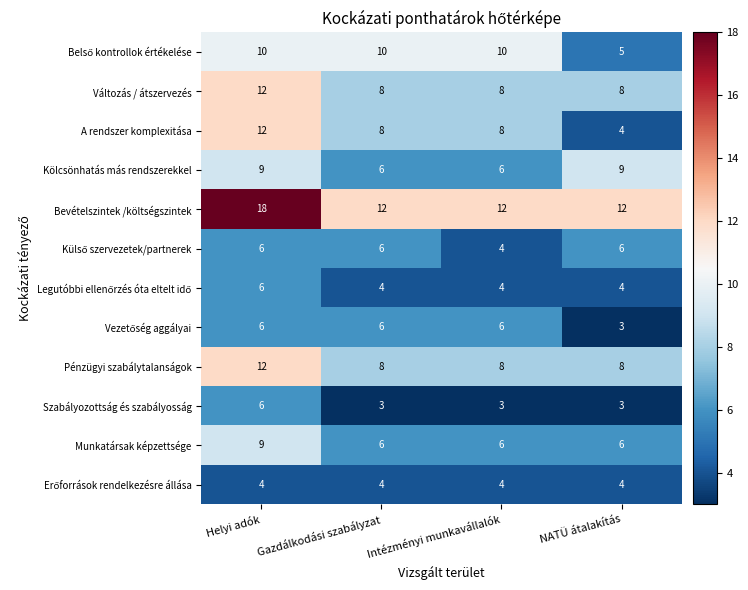

At which category is the sum across all series the highest?

Helyi adók